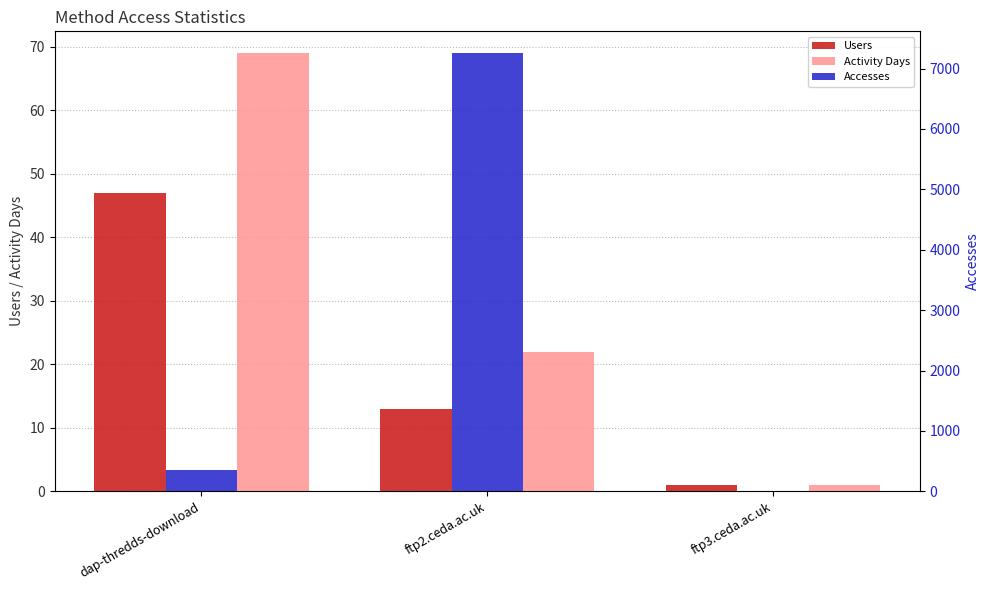

Which series changed the most between ftp2.ceda.ac.uk and ftp3.ceda.ac.uk?

Accesses